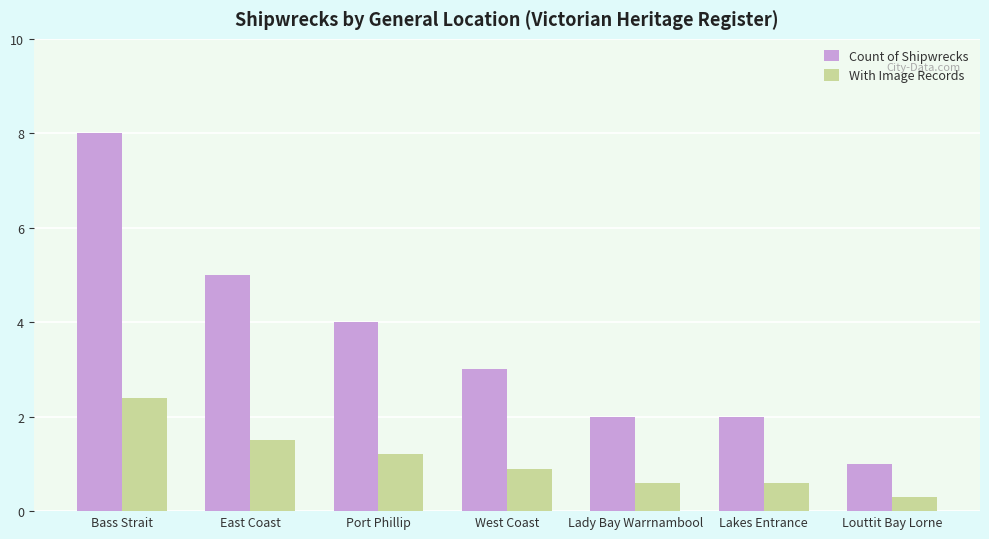

True or false: With Image Records has a value of 0.6 at Lakes Entrance.

True